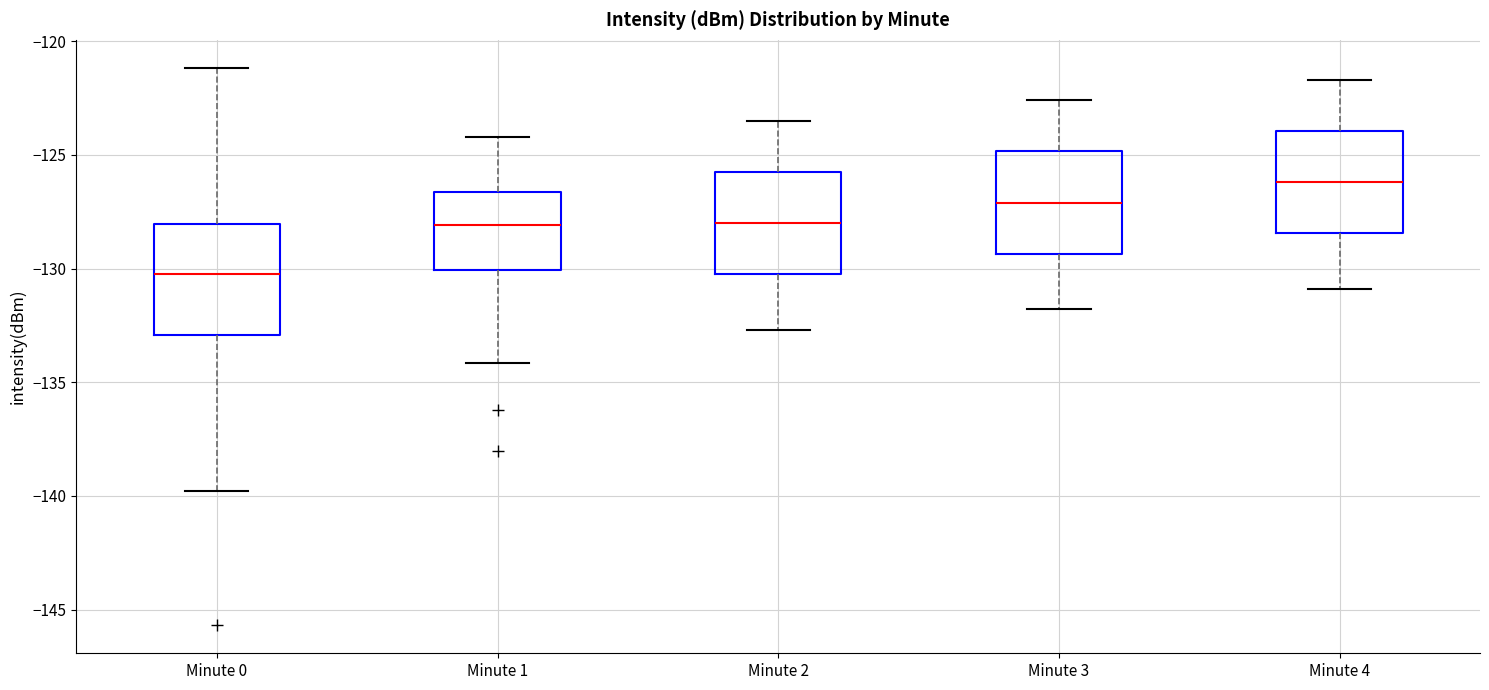

Reading left to right, transcribe this box plot: for each box, give where its median line is, the range the box spans, and where its two whiskers end, as read against the y-axis. The values are not printed on the chart, so give them approximately, as read against the axis.

Minute 0: median -130.0, box -133.0 to -128.0, whiskers -140.0 to -121.0
Minute 1: median -128.0, box -130.0 to -126.5, whiskers -134.0 to -124.0
Minute 2: median -128.0, box -130.0 to -125.5, whiskers -132.5 to -123.5
Minute 3: median -127.0, box -129.5 to -125.0, whiskers -132.0 to -122.5
Minute 4: median -126.0, box -128.5 to -124.0, whiskers -131.0 to -121.5